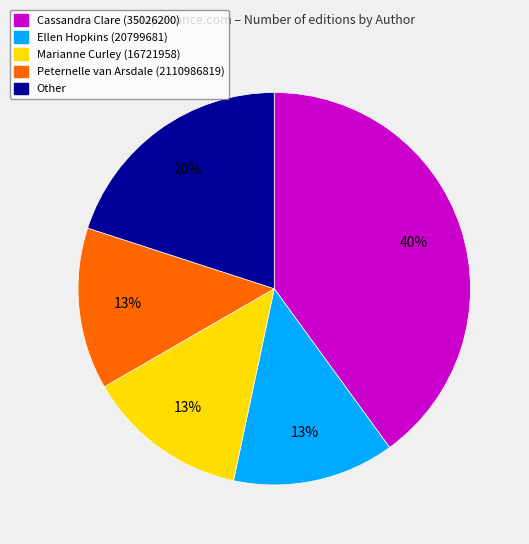

Which slice is the largest?

Cassandra Clare (35026200)